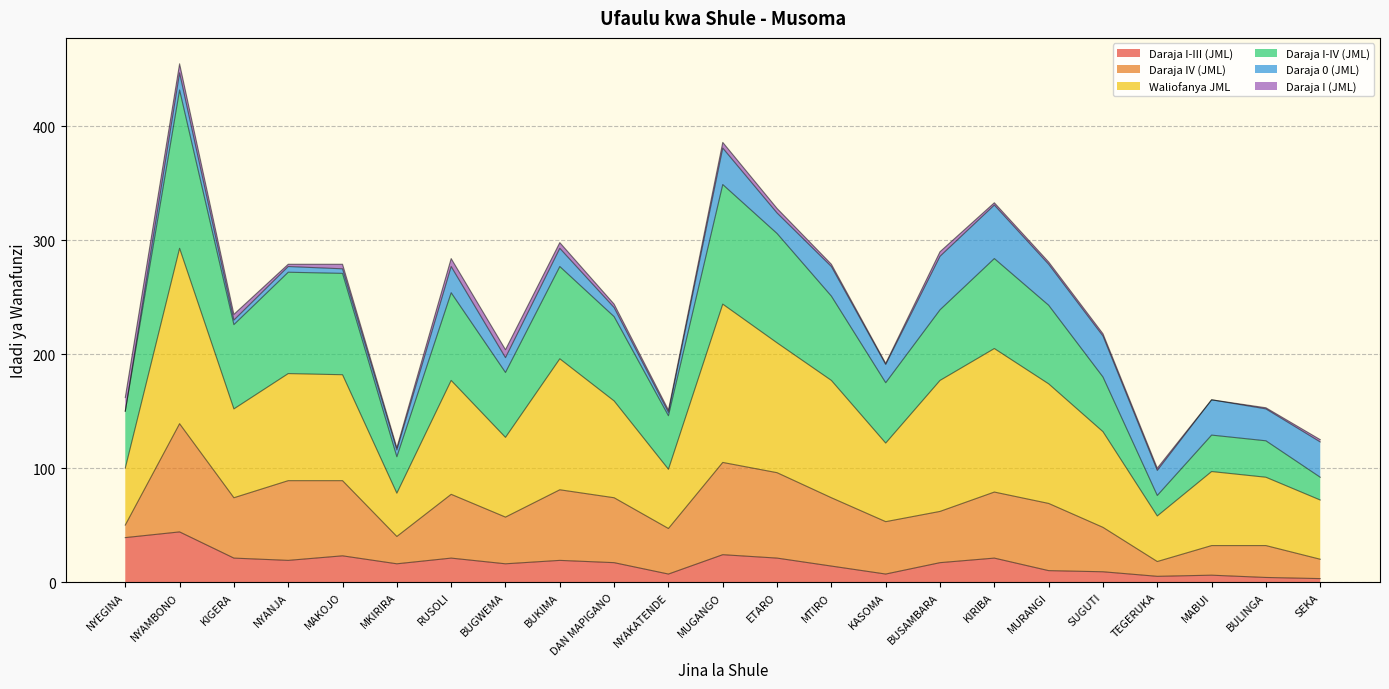

What is the maximum value for Daraja I-III (JML)?

44